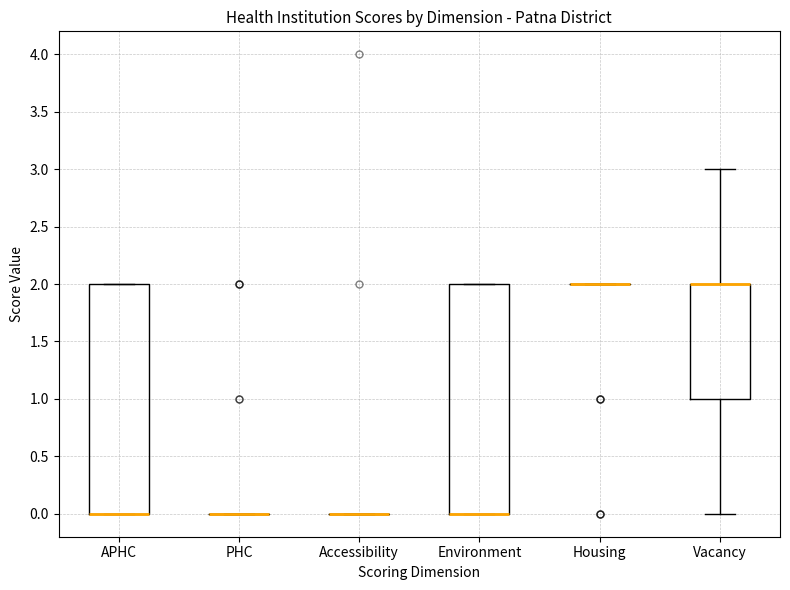

Reading left to right, transcribe this box plot: for each box, give where its median line is, the range the box spans, and where its two whiskers end, as read against the y-axis. The values are not printed on the chart, so give them approximately, as read against the axis.

APHC: median 0 (drawn on the box's lower edge), box 0 to 2, whiskers 0 to 2
PHC: box collapsed to a line at 0, whiskers 0 to 0
Accessibility: box collapsed to a line at 0, whiskers 0 to 0
Environment: median 0 (drawn on the box's lower edge), box 0 to 2, whiskers 0 to 2
Housing: box collapsed to a line at 2, whiskers 2 to 2
Vacancy: median 2 (drawn on the box's upper edge), box 1 to 2, whiskers 0 to 3